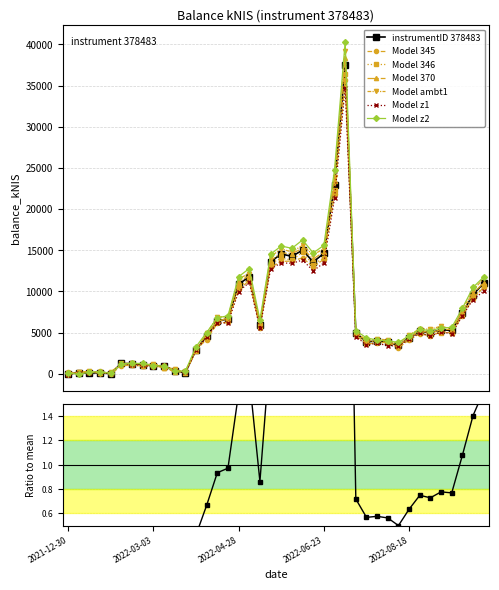

List the labels in order of value, largest first.

2022-07-07, 2022-06-30, 2022-06-09, 2022-06-23, 2022-05-26, 2022-06-02, 2022-05-19, 2022-06-16, 2022-05-03, 2022-10-06, 2022-04-28, 2022-09-29, 2022-09-22, 2022-04-20, 2022-04-14, 2022-05-12, 2022-09-08, 2022-09-15, 2022-08-25, 2022-09-01, 2022-07-14, 2022-04-07, 2022-08-18, 2022-07-28, 2022-07-21, 2022-08-04, 2022-08-11, 2022-03-31, 2022-02-10, 2022-02-17, 2022-02-24, 2022-03-03, 2022-03-10, 2022-03-16, 2022-03-24, 2022-01-27, 2022-01-20, 2022-01-13, 2022-02-03, 2021-12-30